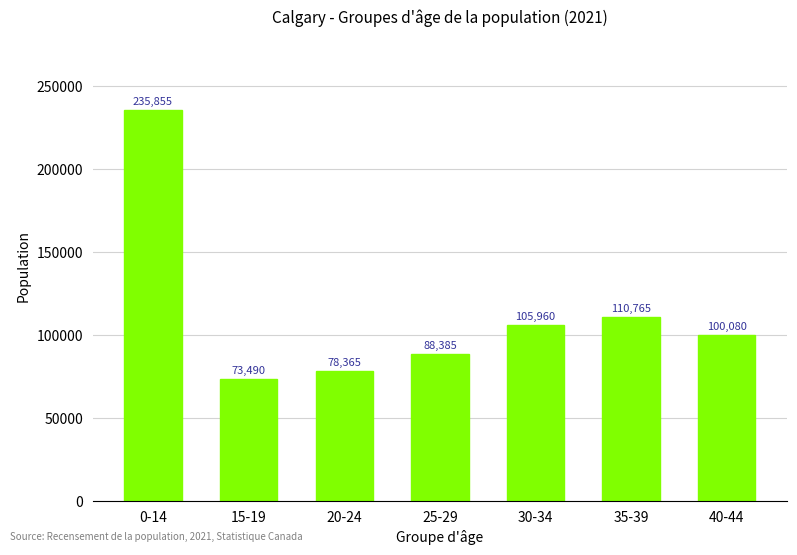

Between 15-19 and 0-14, which is larger?

0-14